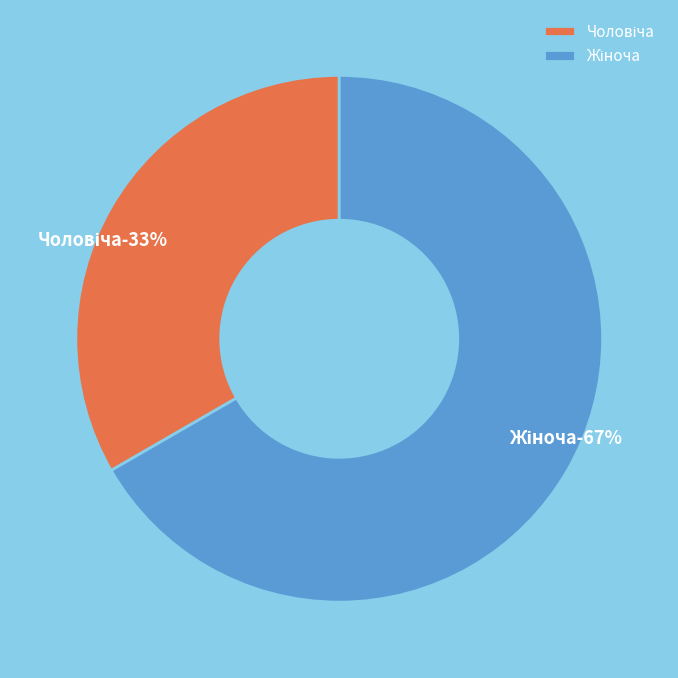

Is there any slice that represents more than half of the pie?

Yes